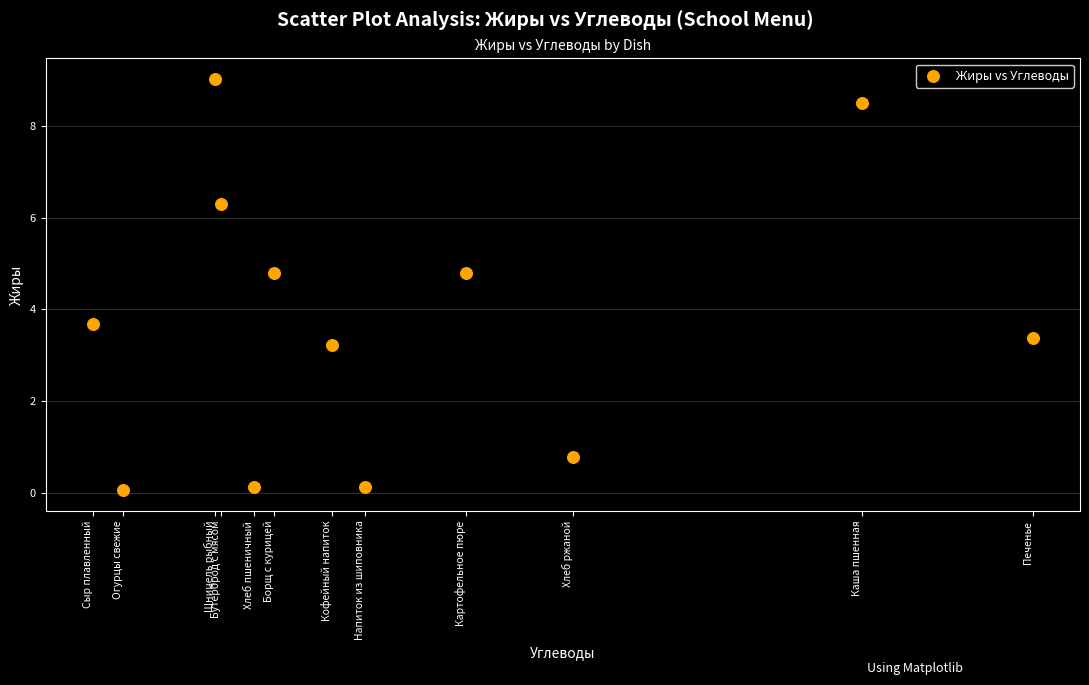

What is the average X value?

17.5